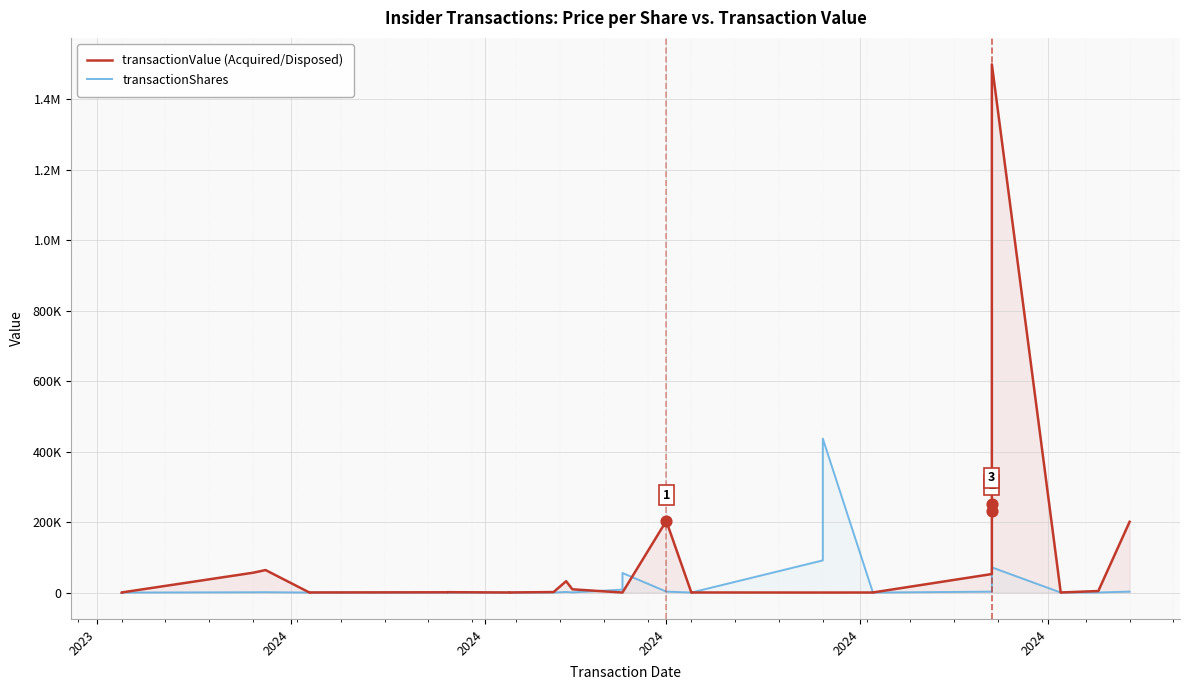

At how many categories does at least one series exceed 126255?

7